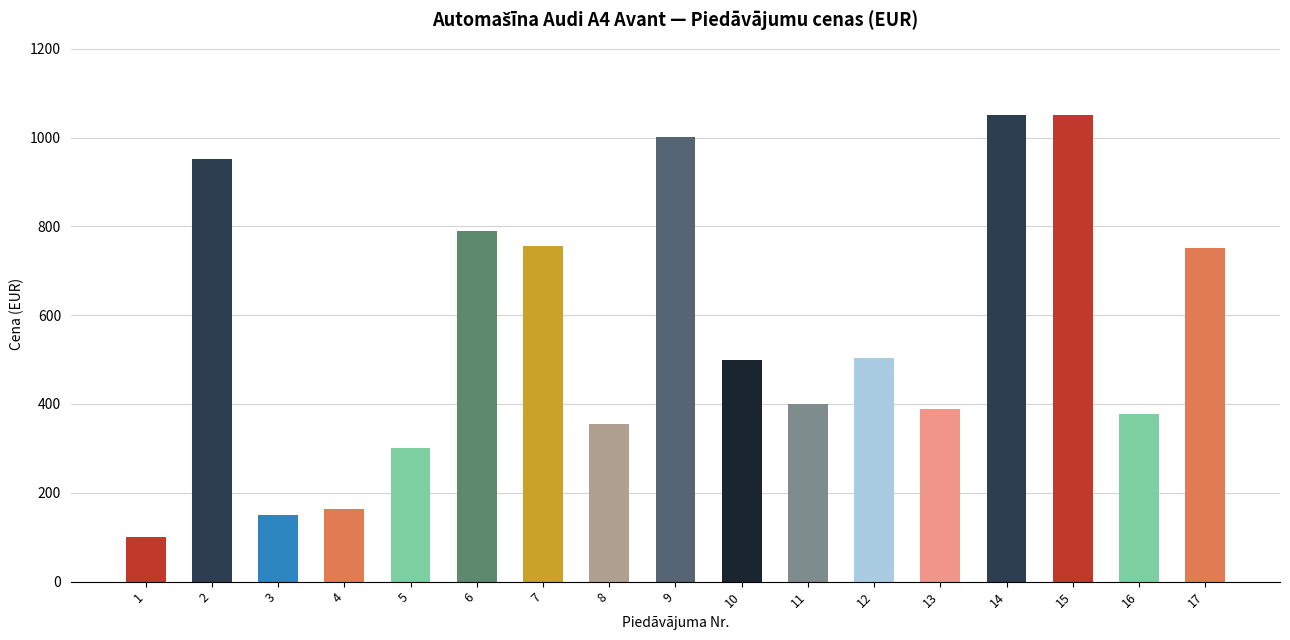

Which has a higher value, 1 or 12?

12